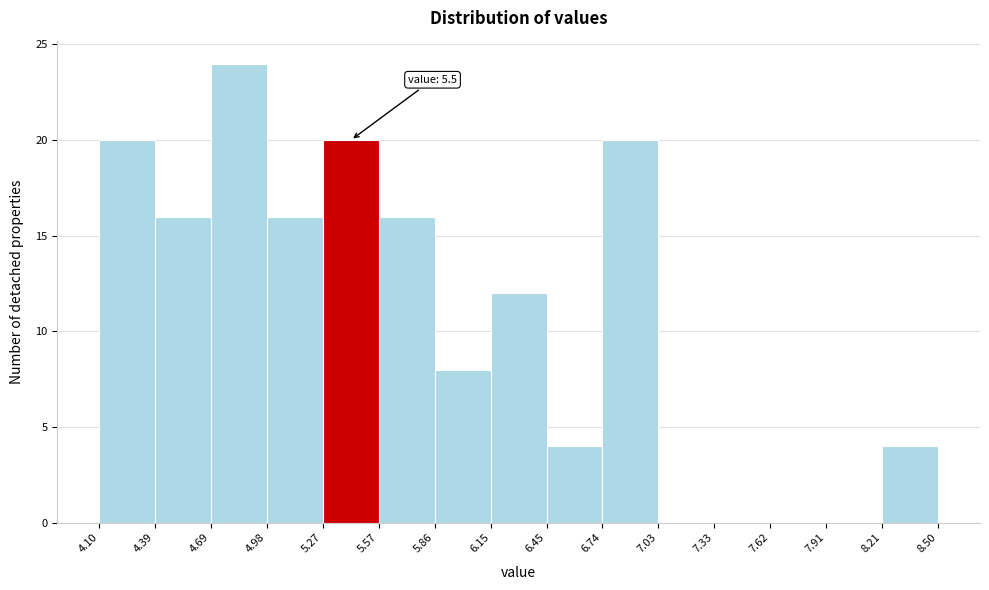

Over which range of the x-axis is the bar tallest?

4.69 to 4.98